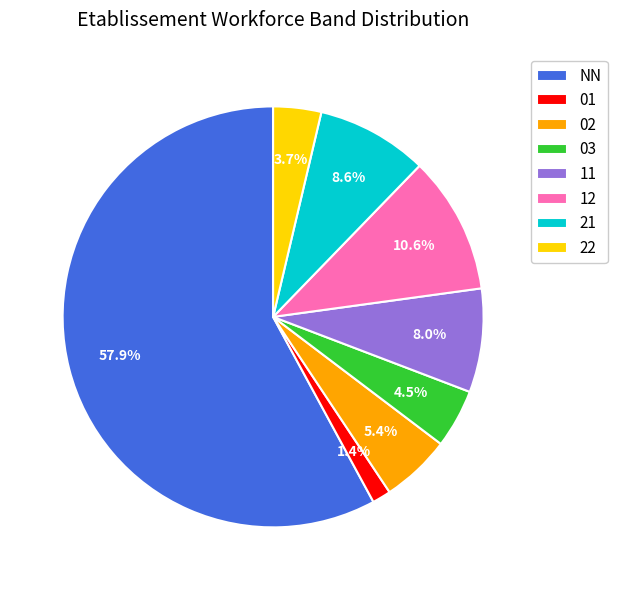

What is the majority slice?

NN